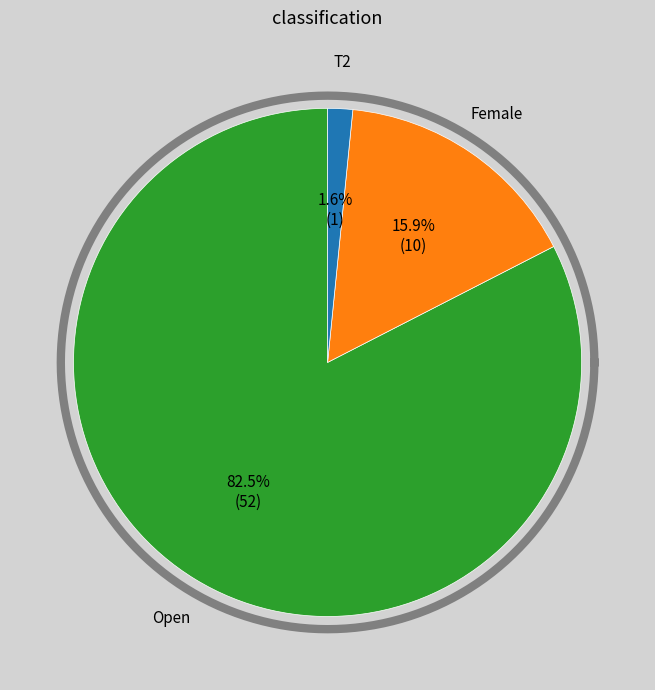

Count the number of slices in the pie.

3